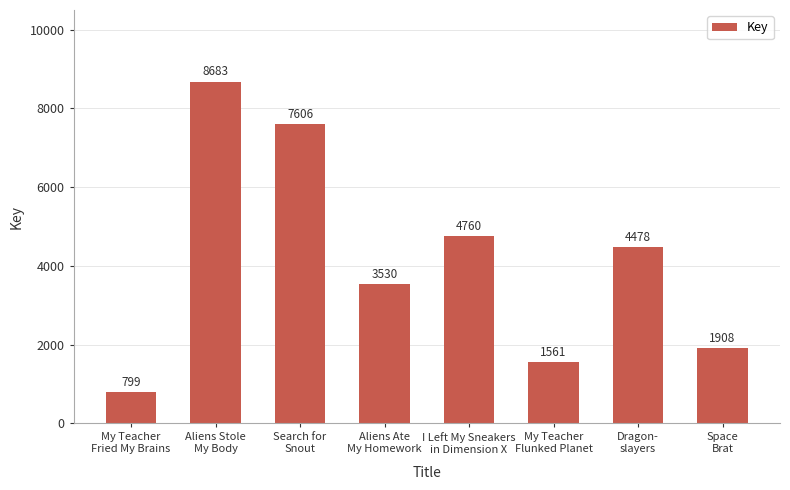

What is the ratio of the value at Space
Brat to the value at My Teacher
Fried My Brains?

2.4